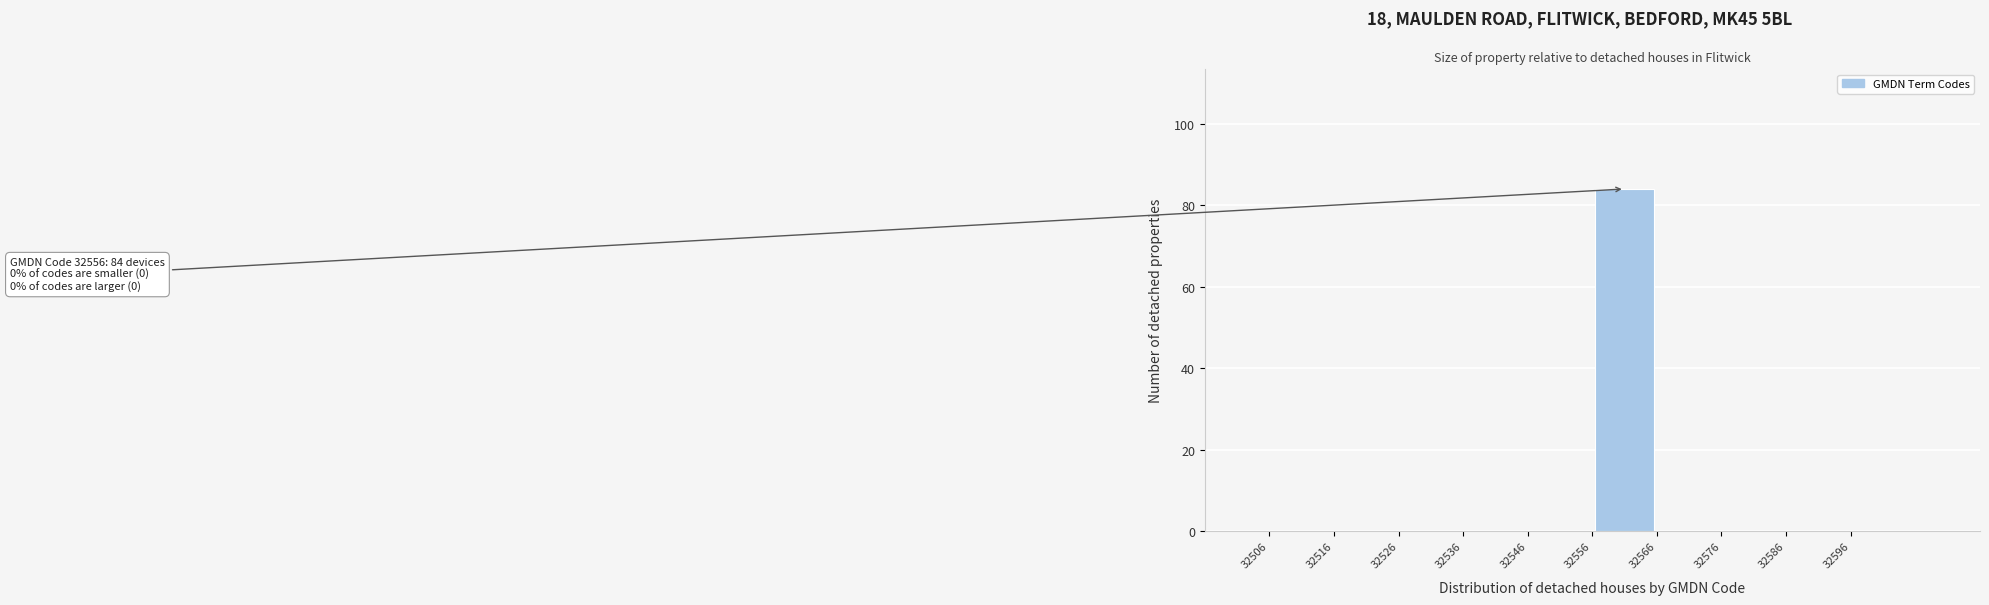

Which range on the x-axis has the tallest bar?

32556 to 32566